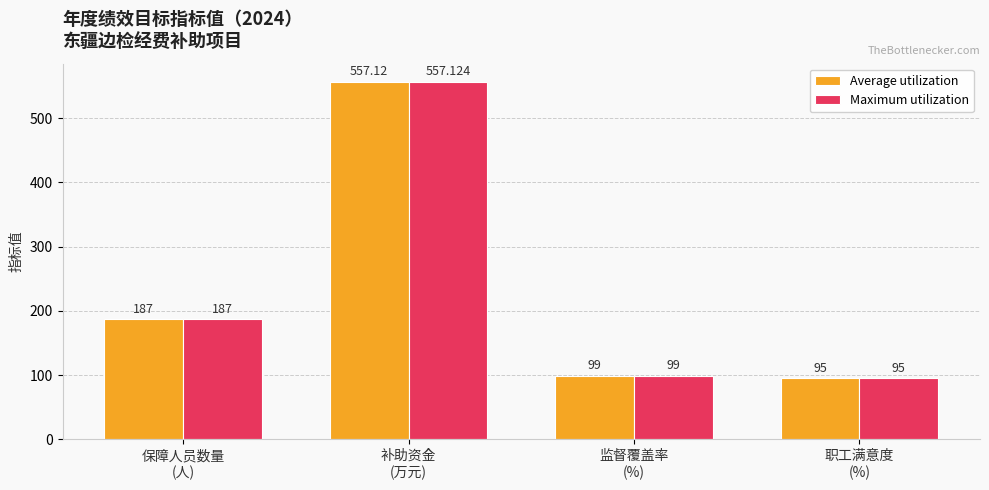

List the series in order of their overall mean, highest first.

Maximum utilization, Average utilization